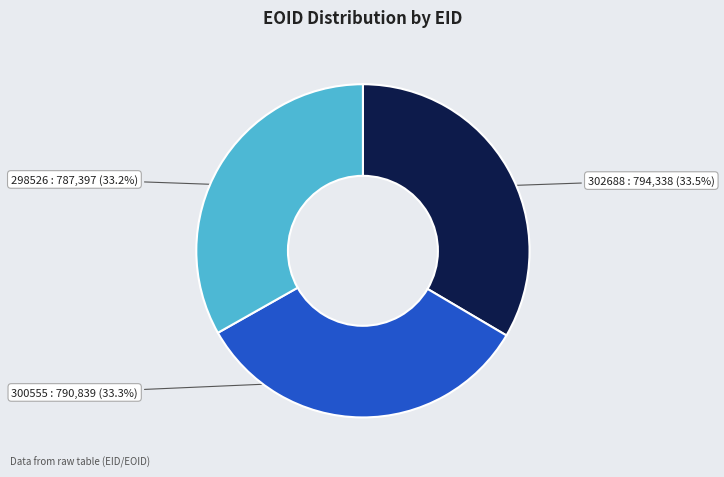

Is there a majority slice in this chart?

No